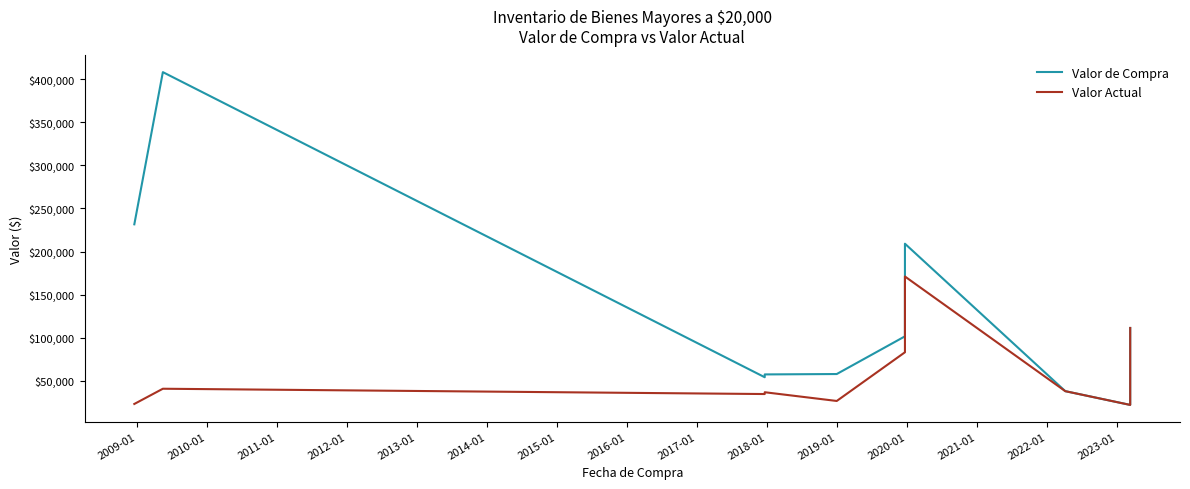

Where does the Valor Actual series first go above 38000?

2010-01